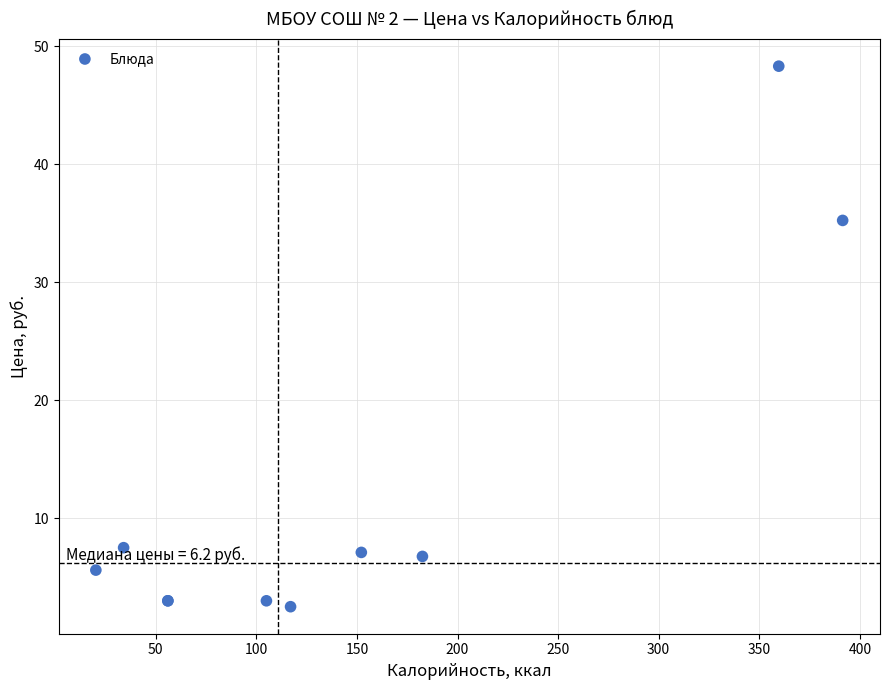

What Y value in the scatter plot is closest to 25?

35.2